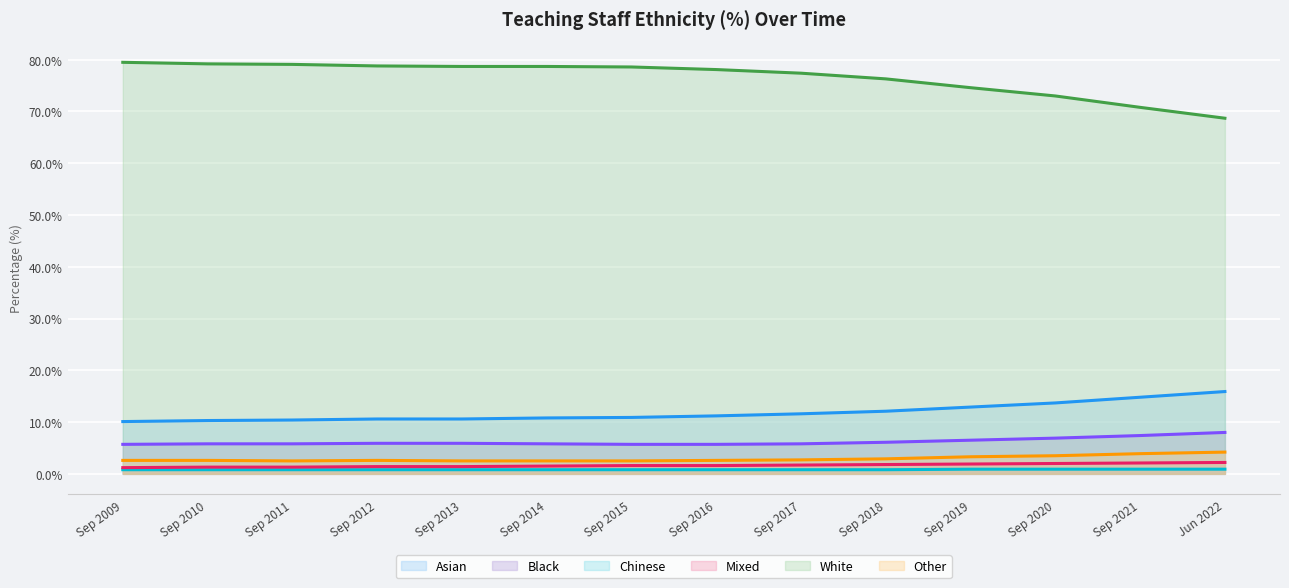

True or false: Asian and White cross at least once.

False